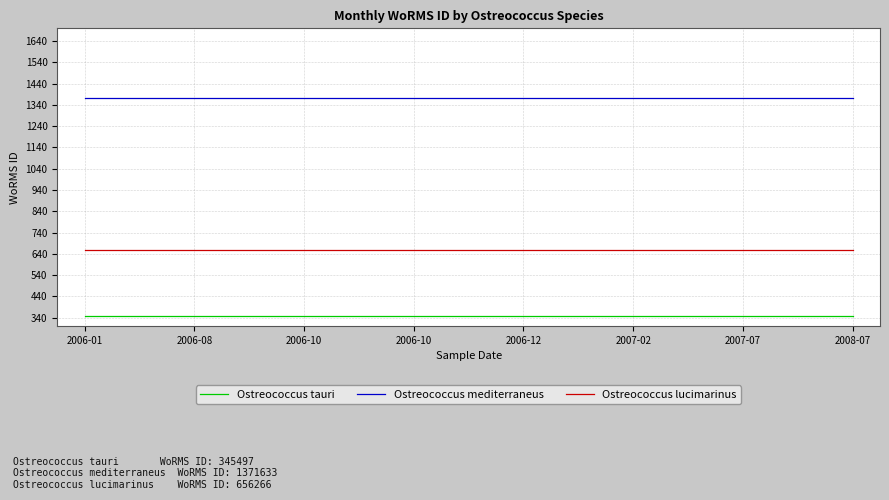

Which series has the largest total across all categories?

Ostreococcus mediterraneus